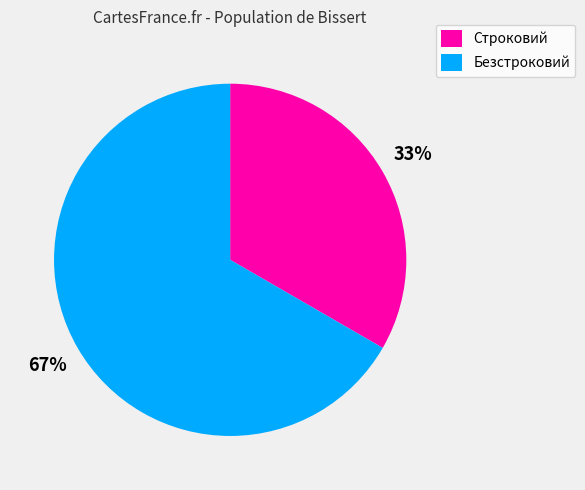

How many slices are in this pie chart?

2